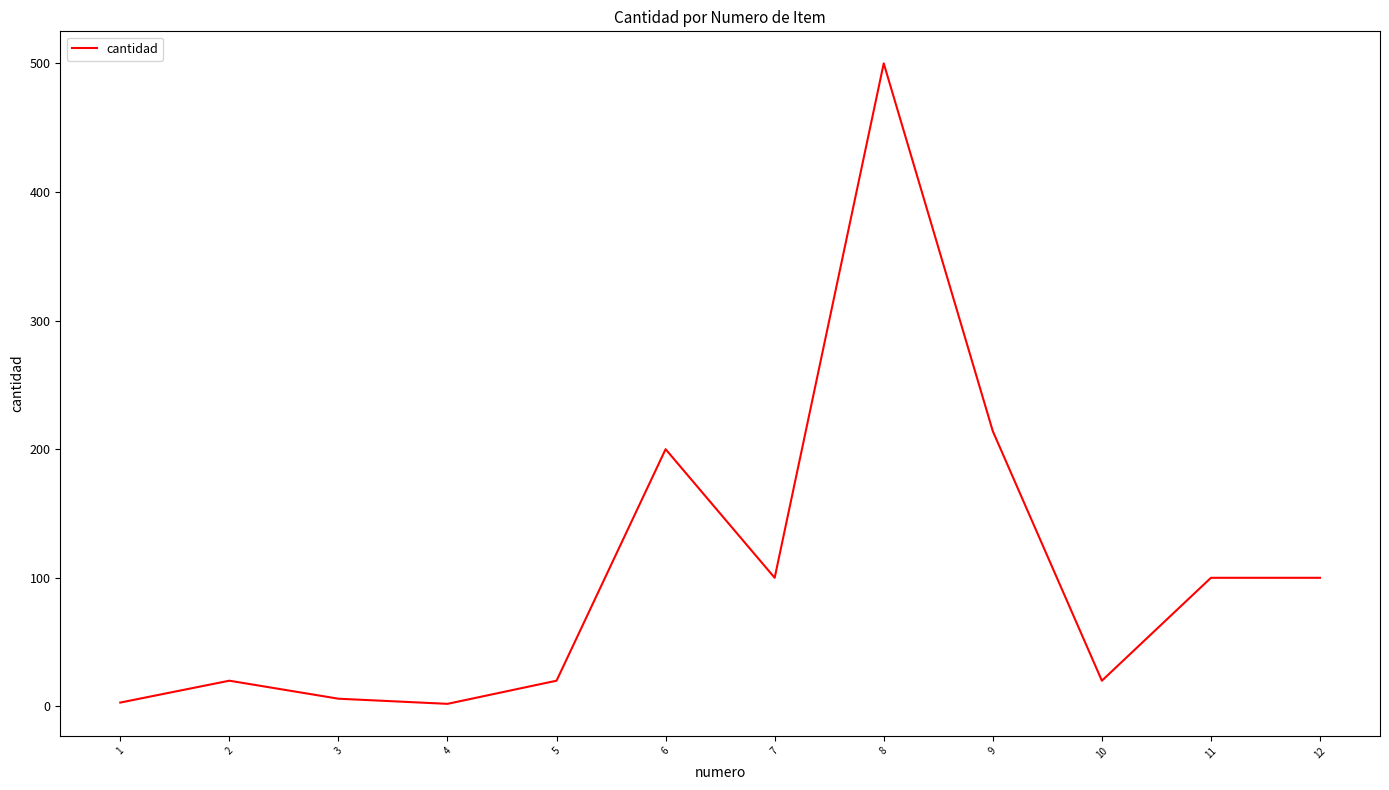

What is the greatest value displayed?

500